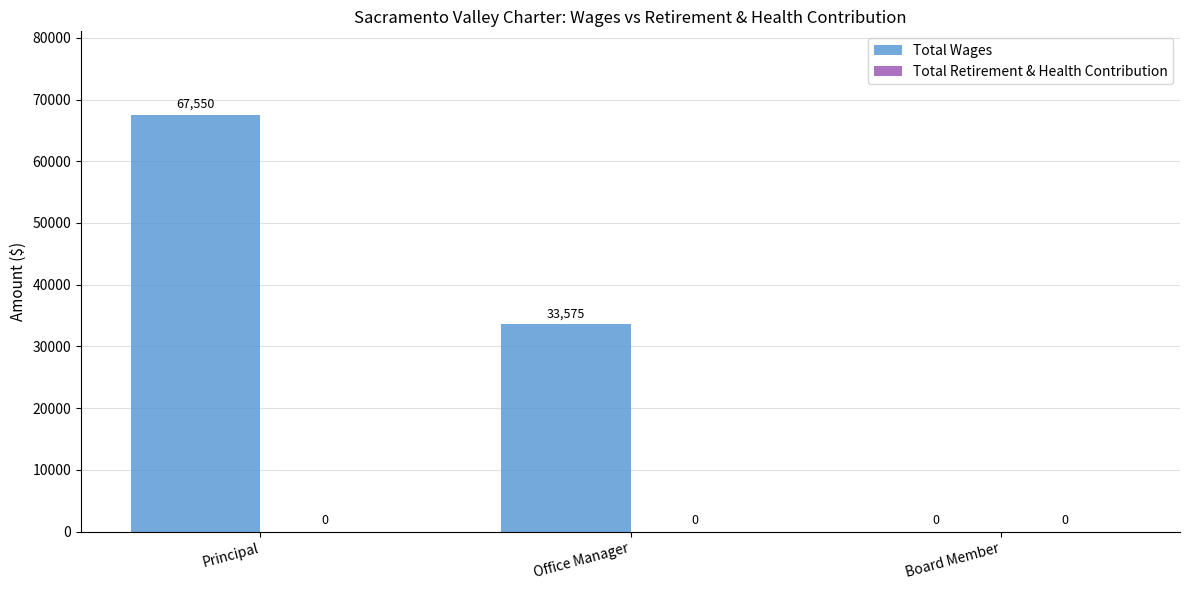

Where is the data nearest to the value 33775?

Office Manager